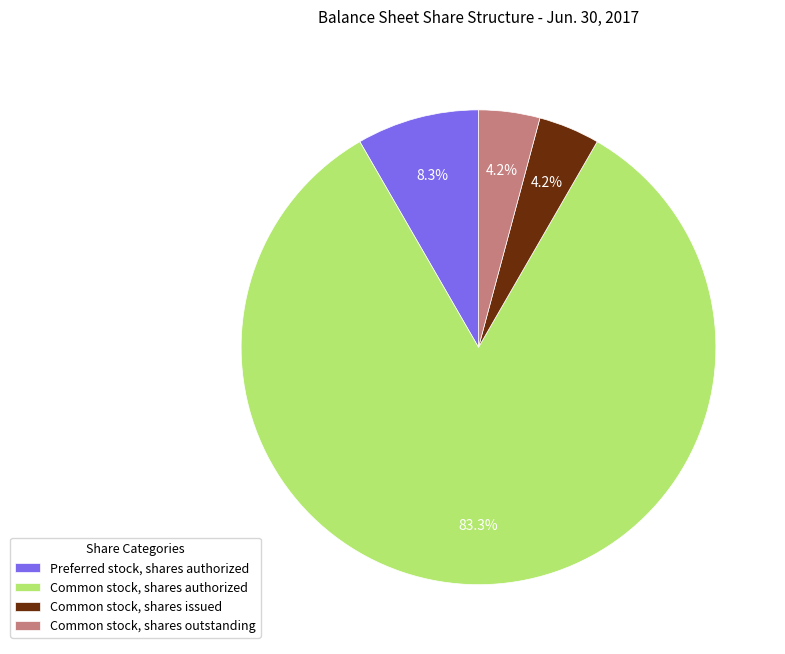

How many segments does this pie chart have?

4